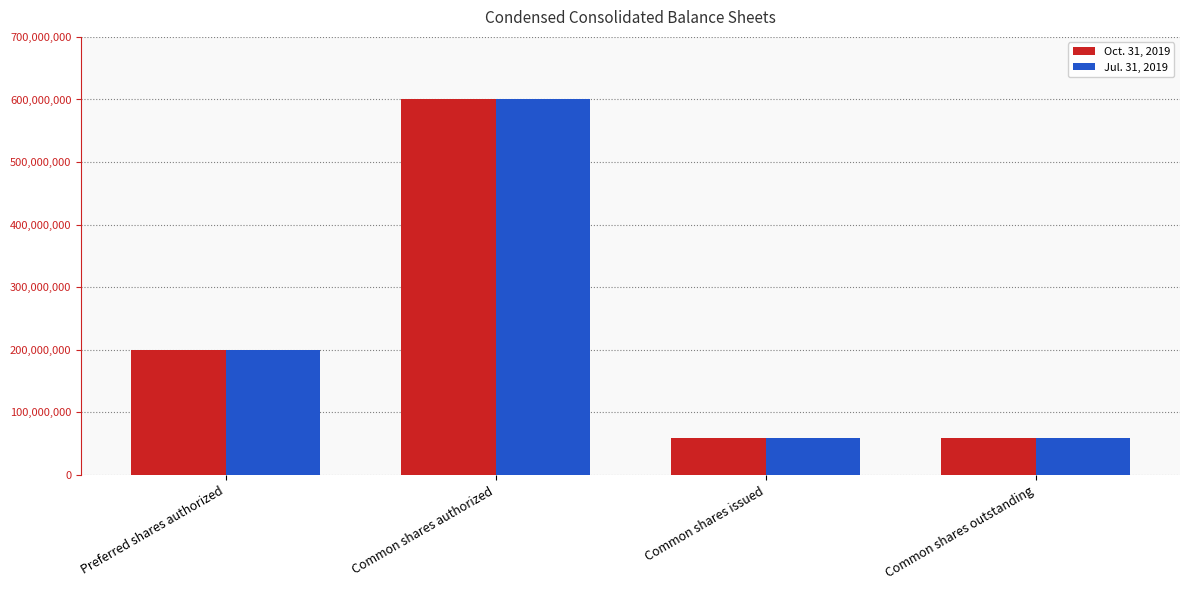

Count the Oct. 31, 2019 values in the range 59434838 to 600000000.

4